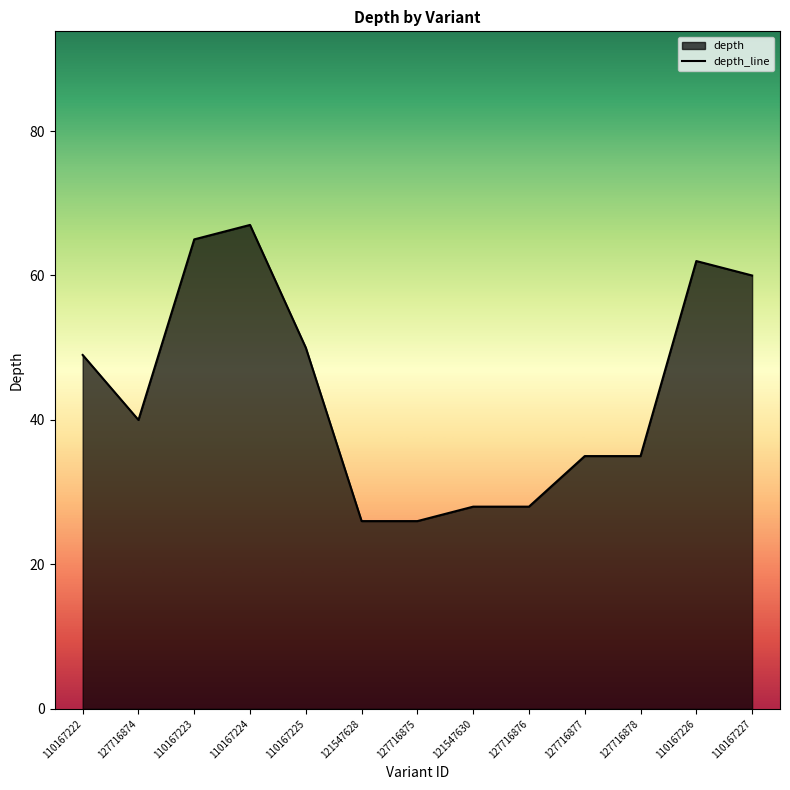

What is the value of the 10th point from the left?

35